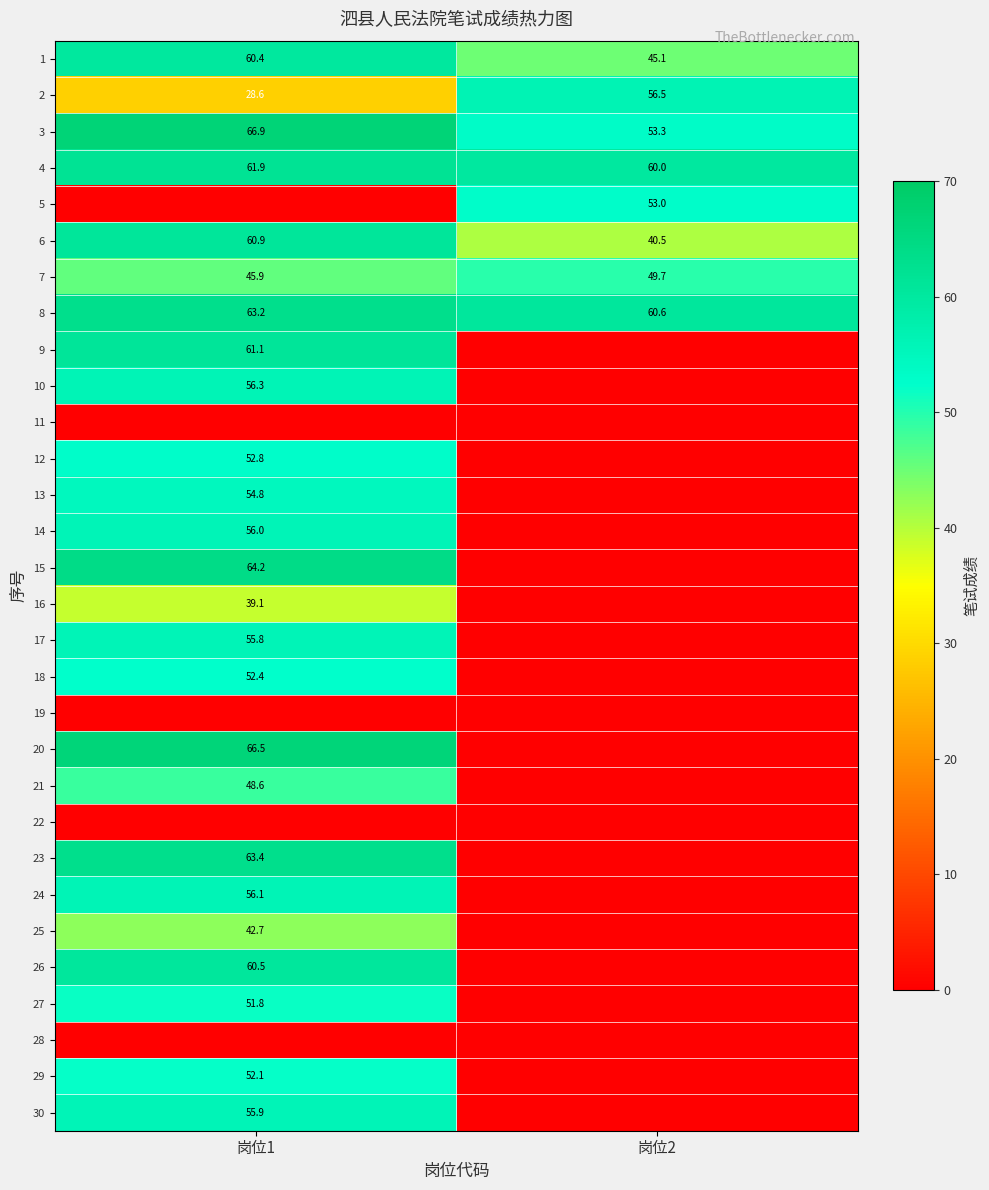

What is the total value across all series at 岗位2?

418.7